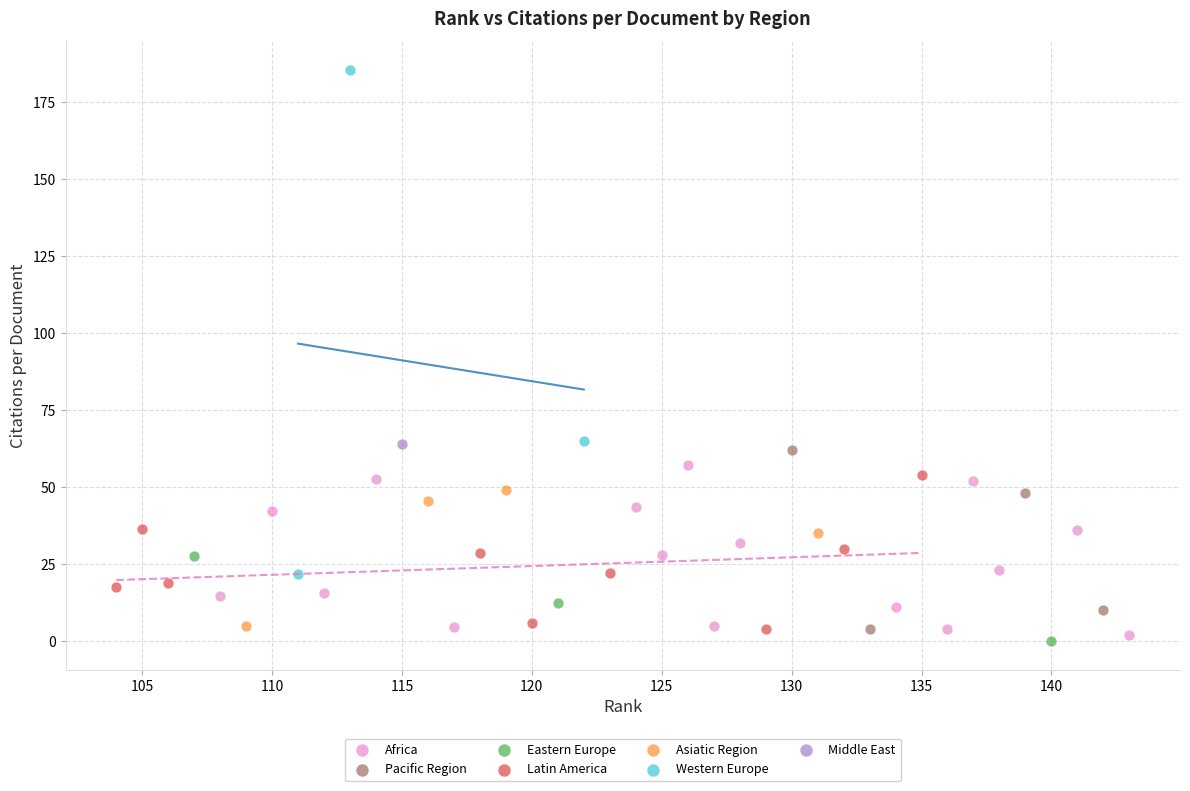

What are all the series names shown in the legend?

Africa, Pacific Region, Eastern Europe, Latin America, Asiatic Region, Western Europe, Middle East